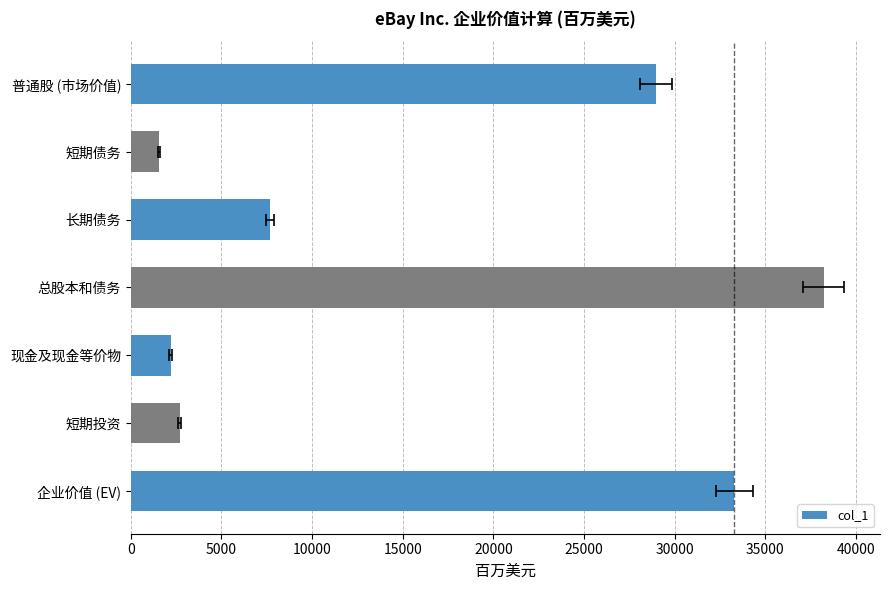

Reading left to right, list all the values displayed in this chart.

28978	1546	7685	38209	2202	2713	33294